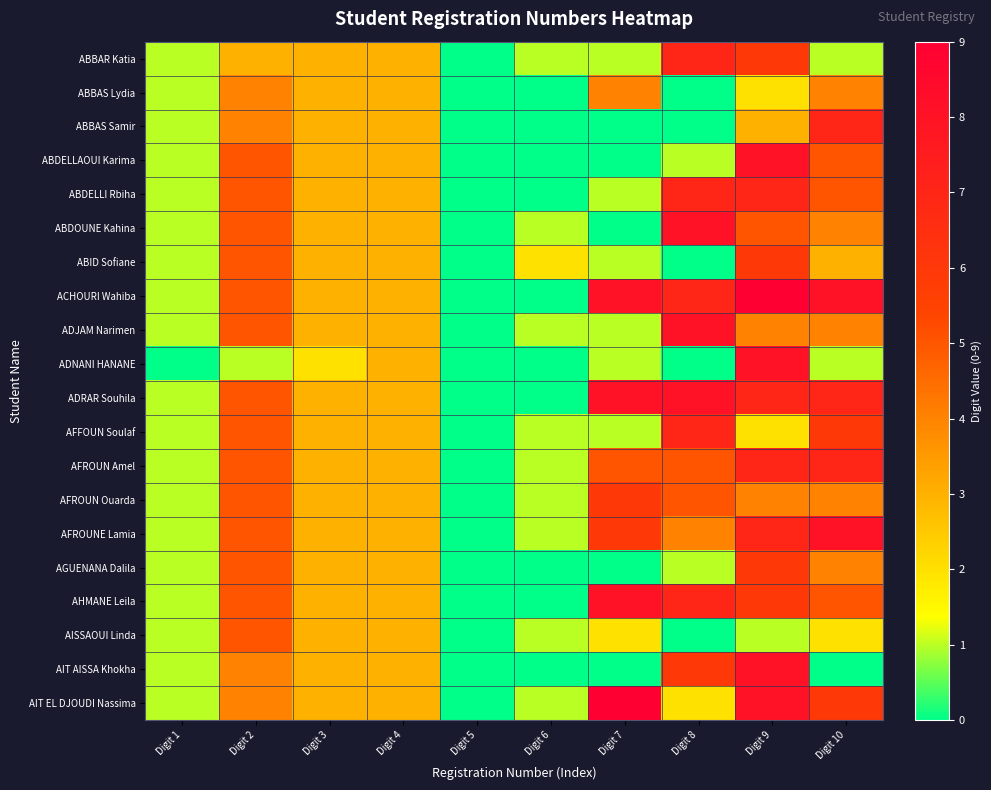

Reading left to right, list all the values displayed in this chart.

ABBAR Katia: Digit 1=1	Digit 2=3	Digit 3=3	Digit 4=3	Digit 5=0	Digit 6=1	Digit 7=1	Digit 8=7	Digit 9=6	Digit 10=1
ABBAS Lydia: Digit 1=1	Digit 2=4	Digit 3=3	Digit 4=3	Digit 5=0	Digit 6=0	Digit 7=4	Digit 8=0	Digit 9=2	Digit 10=4
ABBAS Samir: Digit 1=1	Digit 2=4	Digit 3=3	Digit 4=3	Digit 5=0	Digit 6=0	Digit 7=0	Digit 8=0	Digit 9=3	Digit 10=7
ABDELLAOUI Karima: Digit 1=1	Digit 2=5	Digit 3=3	Digit 4=3	Digit 5=0	Digit 6=0	Digit 7=0	Digit 8=1	Digit 9=8	Digit 10=5
ABDELLI Rbiha: Digit 1=1	Digit 2=5	Digit 3=3	Digit 4=3	Digit 5=0	Digit 6=0	Digit 7=1	Digit 8=7	Digit 9=7	Digit 10=5
ABDOUNE Kahina: Digit 1=1	Digit 2=5	Digit 3=3	Digit 4=3	Digit 5=0	Digit 6=1	Digit 7=0	Digit 8=8	Digit 9=5	Digit 10=4
ABID Sofiane: Digit 1=1	Digit 2=5	Digit 3=3	Digit 4=3	Digit 5=0	Digit 6=2	Digit 7=1	Digit 8=0	Digit 9=6	Digit 10=3
ACHOURI Wahiba: Digit 1=1	Digit 2=5	Digit 3=3	Digit 4=3	Digit 5=0	Digit 6=0	Digit 7=8	Digit 8=7	Digit 9=9	Digit 10=8
ADJAM Narimen: Digit 1=1	Digit 2=5	Digit 3=3	Digit 4=3	Digit 5=0	Digit 6=1	Digit 7=1	Digit 8=8	Digit 9=4	Digit 10=4
ADNANI HANANE: Digit 1=0	Digit 2=1	Digit 3=2	Digit 4=3	Digit 5=0	Digit 6=0	Digit 7=1	Digit 8=0	Digit 9=8	Digit 10=1
ADRAR Souhila: Digit 1=1	Digit 2=5	Digit 3=3	Digit 4=3	Digit 5=0	Digit 6=0	Digit 7=8	Digit 8=8	Digit 9=7	Digit 10=7
AFFOUN Soulaf: Digit 1=1	Digit 2=5	Digit 3=3	Digit 4=3	Digit 5=0	Digit 6=1	Digit 7=1	Digit 8=7	Digit 9=2	Digit 10=6
AFROUN Amel: Digit 1=1	Digit 2=5	Digit 3=3	Digit 4=3	Digit 5=0	Digit 6=1	Digit 7=5	Digit 8=5	Digit 9=7	Digit 10=7
AFROUN Ouarda: Digit 1=1	Digit 2=5	Digit 3=3	Digit 4=3	Digit 5=0	Digit 6=1	Digit 7=6	Digit 8=5	Digit 9=4	Digit 10=4
AFROUNE Lamia: Digit 1=1	Digit 2=5	Digit 3=3	Digit 4=3	Digit 5=0	Digit 6=1	Digit 7=6	Digit 8=4	Digit 9=7	Digit 10=8
AGUENANA Dalila: Digit 1=1	Digit 2=5	Digit 3=3	Digit 4=3	Digit 5=0	Digit 6=0	Digit 7=0	Digit 8=1	Digit 9=6	Digit 10=4
AHMANE Leila: Digit 1=1	Digit 2=5	Digit 3=3	Digit 4=3	Digit 5=0	Digit 6=0	Digit 7=8	Digit 8=7	Digit 9=6	Digit 10=5
AISSAOUI Linda: Digit 1=1	Digit 2=5	Digit 3=3	Digit 4=3	Digit 5=0	Digit 6=1	Digit 7=2	Digit 8=0	Digit 9=1	Digit 10=2
AIT AISSA Khokha: Digit 1=1	Digit 2=4	Digit 3=3	Digit 4=3	Digit 5=0	Digit 6=0	Digit 7=0	Digit 8=6	Digit 9=8	Digit 10=0
AIT EL DJOUDI Nassima: Digit 1=1	Digit 2=4	Digit 3=3	Digit 4=3	Digit 5=0	Digit 6=1	Digit 7=9	Digit 8=2	Digit 9=8	Digit 10=6